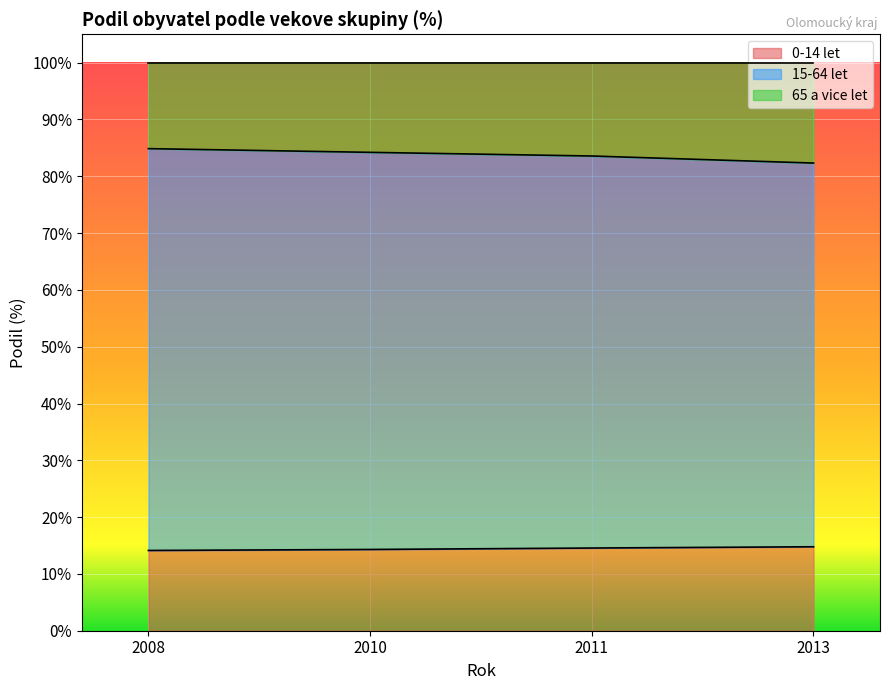

True or false: 0-14 let has a value of 19.4 at 2008.

False